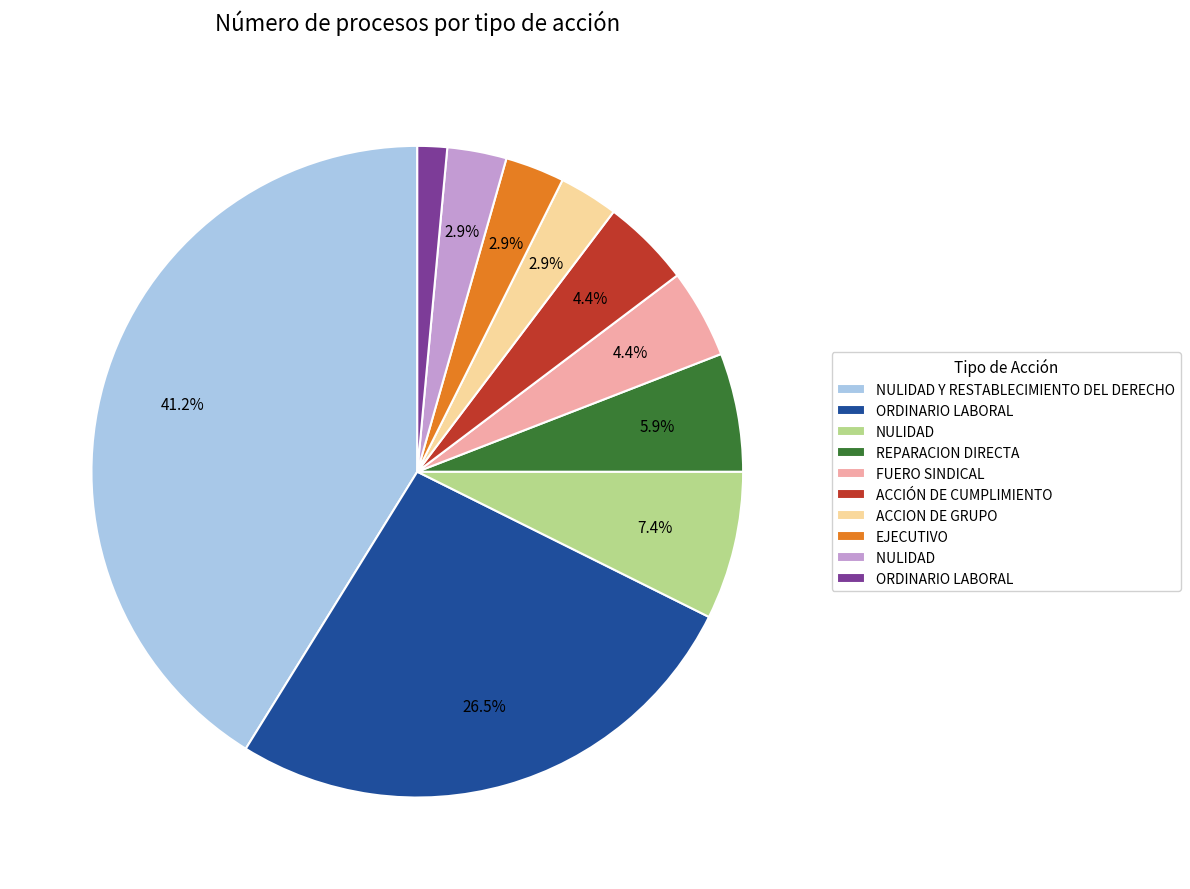

Is there any slice that represents more than half of the pie?

No